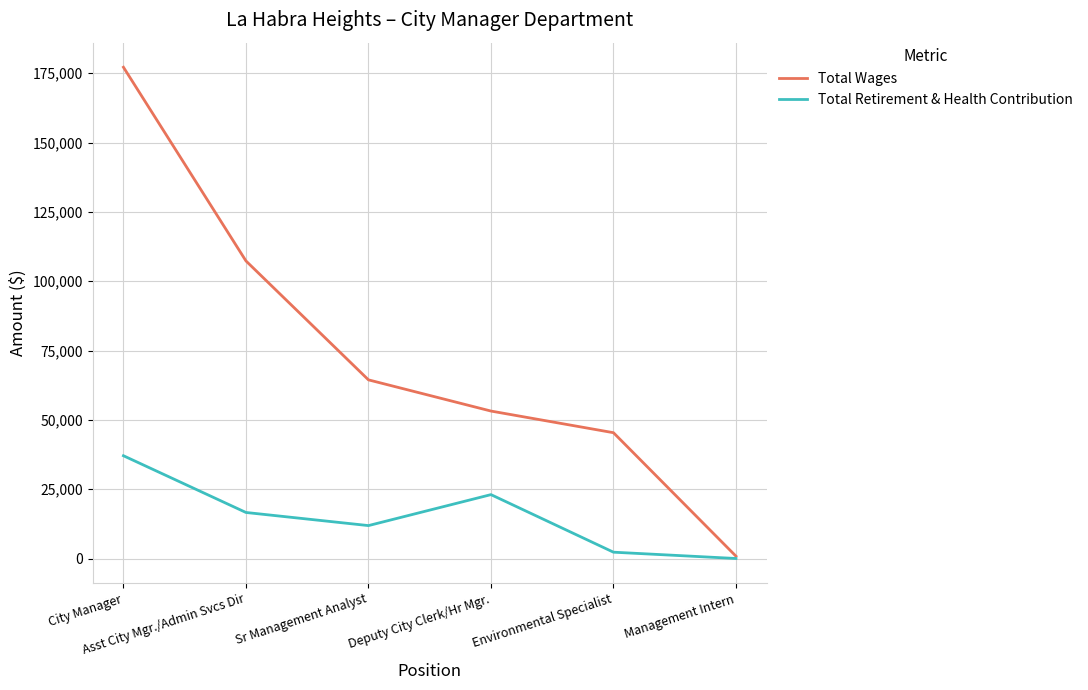

Which series has the widest spread of values?

Total Wages